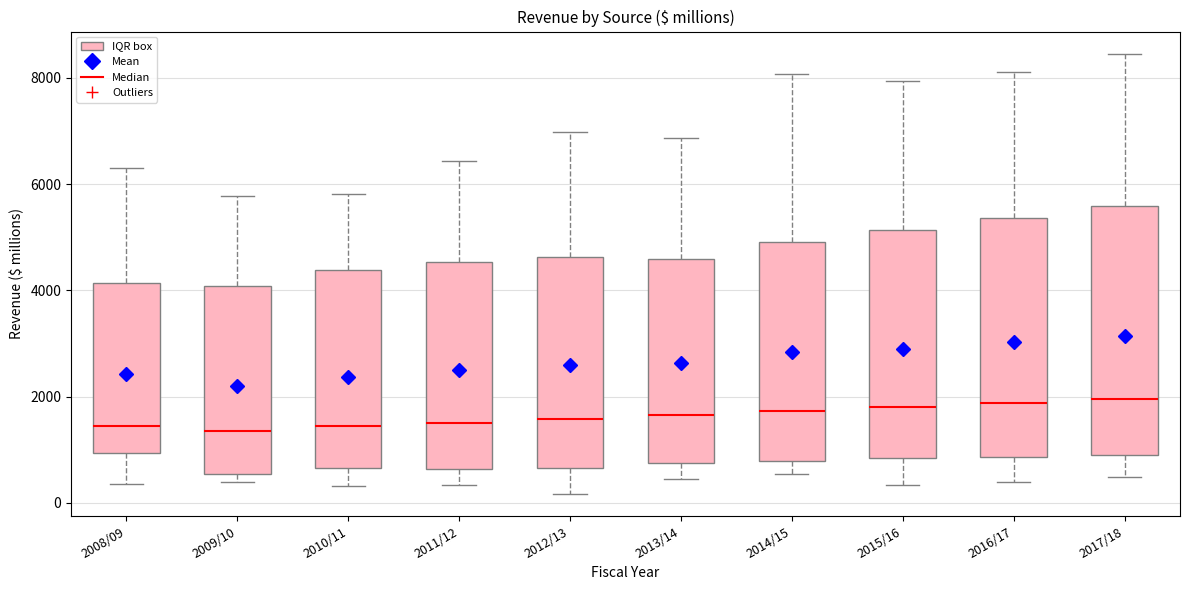

Reading left to right, transcribe this box plot: for each box, give where its median line is, the range the box spans, and where its two whiskers end, as read against the y-axis. The values are not printed on the chart, so give them approximately, as read against the axis.

2008/09: median 1400, box 1000 to 4200, whiskers 400 to 6400
2009/10: median 1400, box 600 to 4000, whiskers 400 to 5800
2010/11: median 1400, box 600 to 4400, whiskers 400 to 5800
2011/12: median 1600, box 600 to 4600, whiskers 400 to 6400
2012/13: median 1600, box 600 to 4600, whiskers 200 to 7000
2013/14: median 1600, box 800 to 4600, whiskers 400 to 6800
2014/15: median 1800, box 800 to 5000, whiskers 600 to 8000
2015/16: median 1800, box 800 to 5200, whiskers 400 to 8000
2016/17: median 1800, box 800 to 5400, whiskers 400 to 8200
2017/18: median 2000, box 1000 to 5600, whiskers 400 to 8400